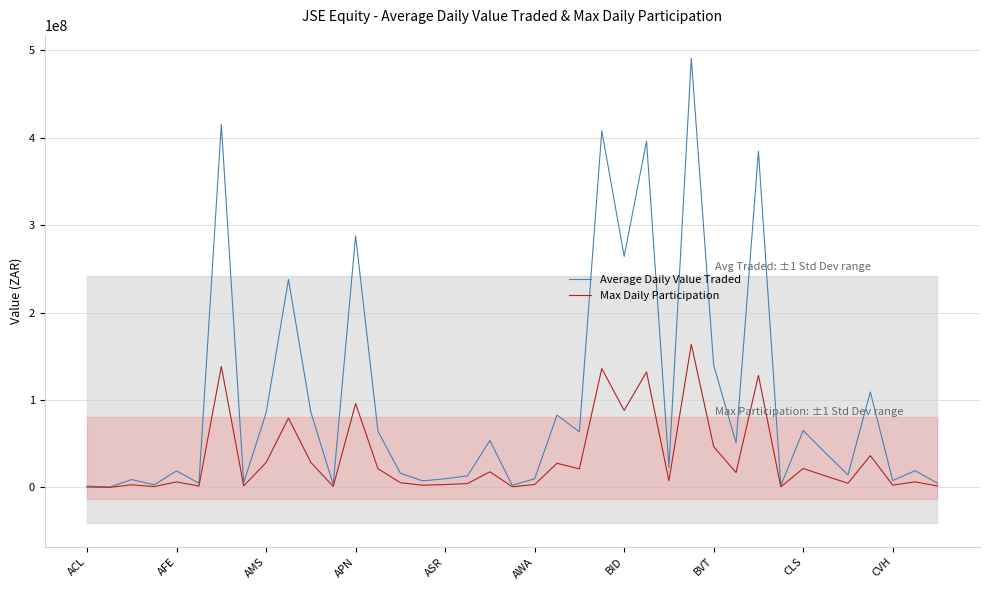

Reading left to right, extract all data points from this chart.

Average Daily Value Traded: 1500000	300000	9000000	3000000	18900000	4800000	415200000	5400000	85200000	237900000	86100000	3300000	287700000	64200000	16200000	7500000	9900000	13200000	53700000	2400000	9900000	82800000	63600000	408000000	264300000	396300000	22800000	491100000	139800000	51000000	384600000	2100000	65100000	39300000	14400000	109200000	7800000	19200000	4800000
Max Daily Participation: 500000	100000	3000000	1000000	6300000	1600000	138400000	1800000	28400000	79300000	28700000	1100000	95900000	21400000	5400000	2500000	3300000	4400000	17900000	800000	3300000	27600000	21200000	136000000	88100000	132100000	7600000	163700000	46600000	17000000	128200000	700000	21700000	13100000	4800000	36400000	2600000	6400000	1600000